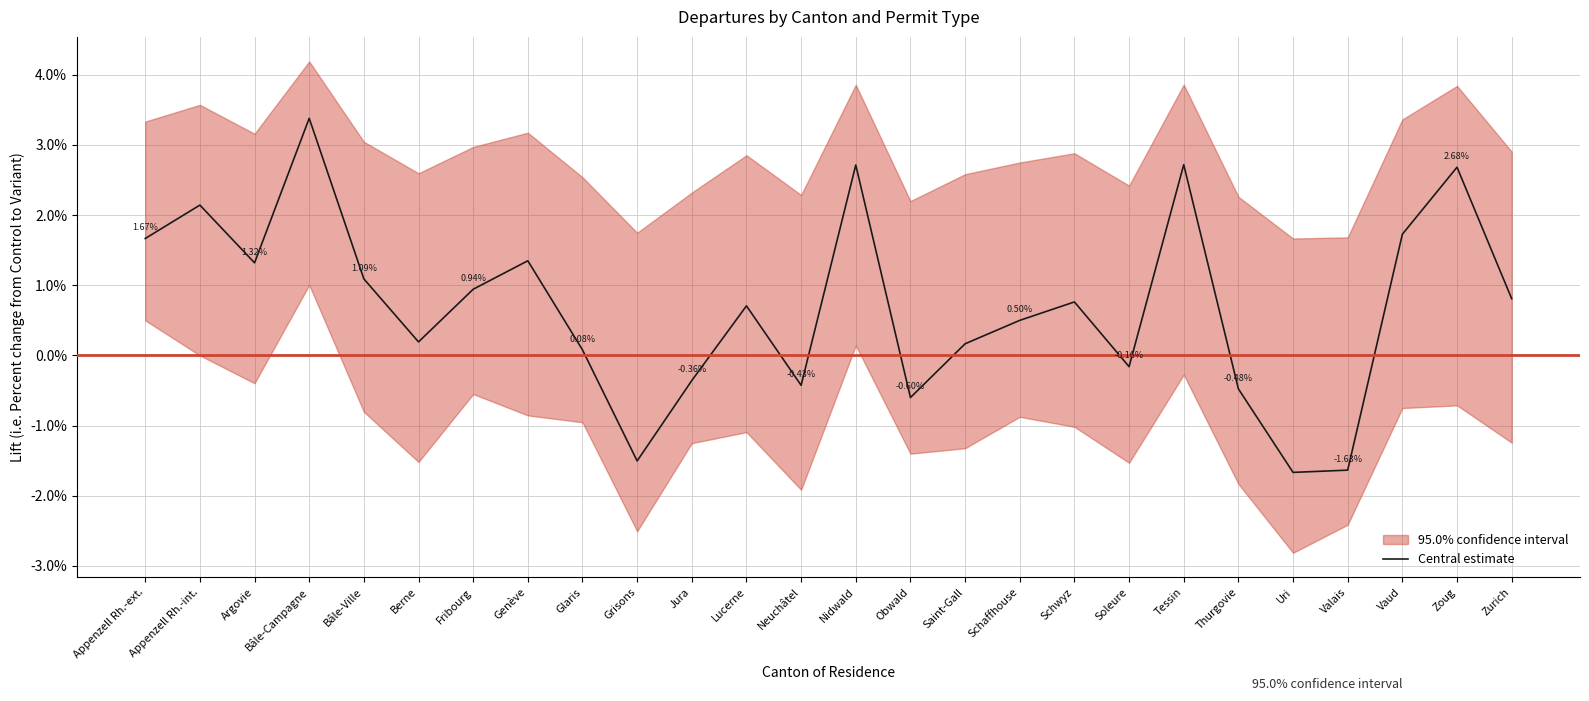

What position from the left is Appenzell Rh.-int.?

2